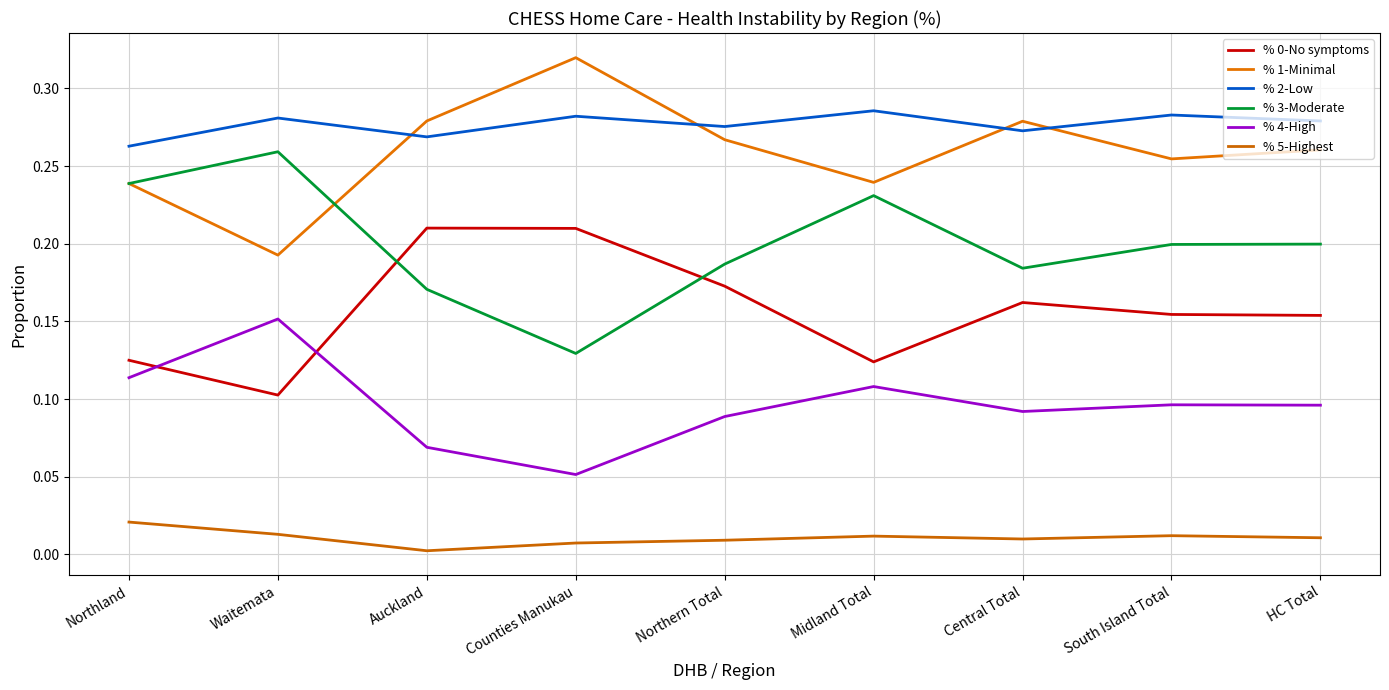

What is the total value across all series at South Island Total?

1.0